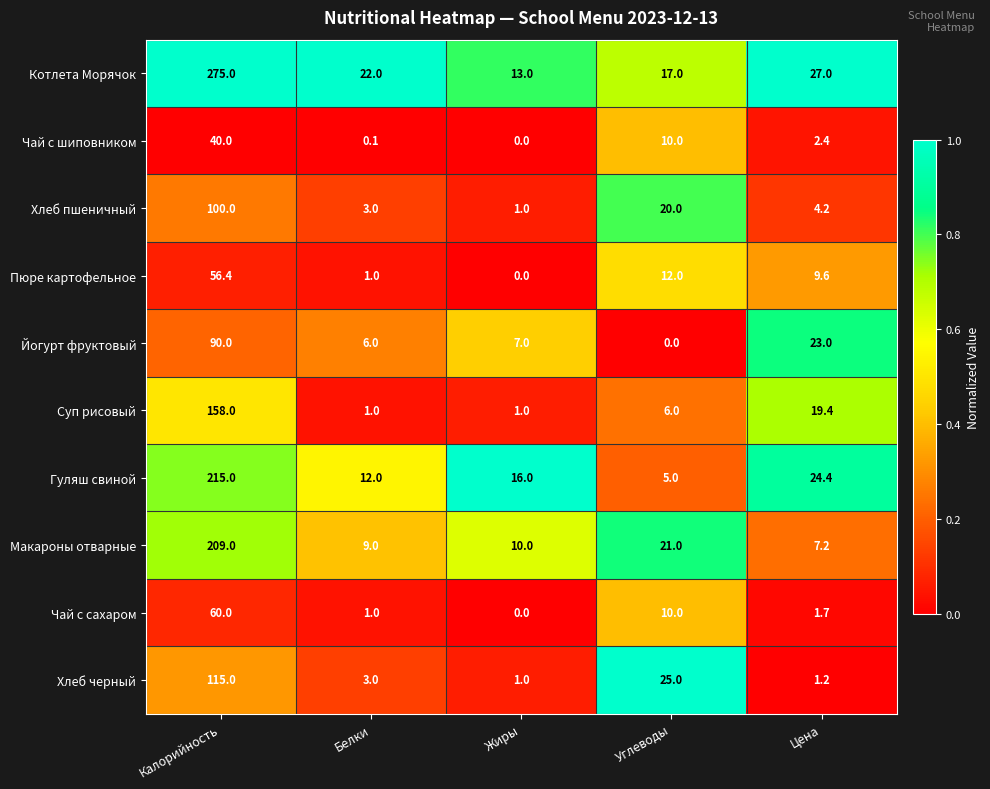

List the series in order of their peak value, highest first.

Котлета Морячок, Гуляш свиной, Макароны отварные, Суп рисовый, Хлеб черный, Хлеб пшеничный, Йогурт фруктовый, Чай с сахаром, Пюре картофельное, Чай с шиповником